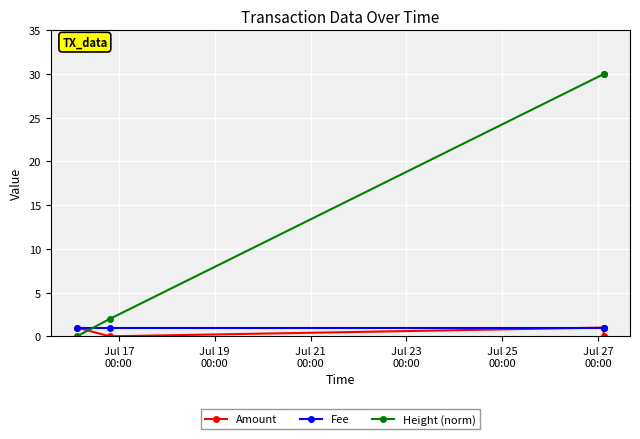

True or false: Height (norm) has more than 1 points higher than both neighbors.

False